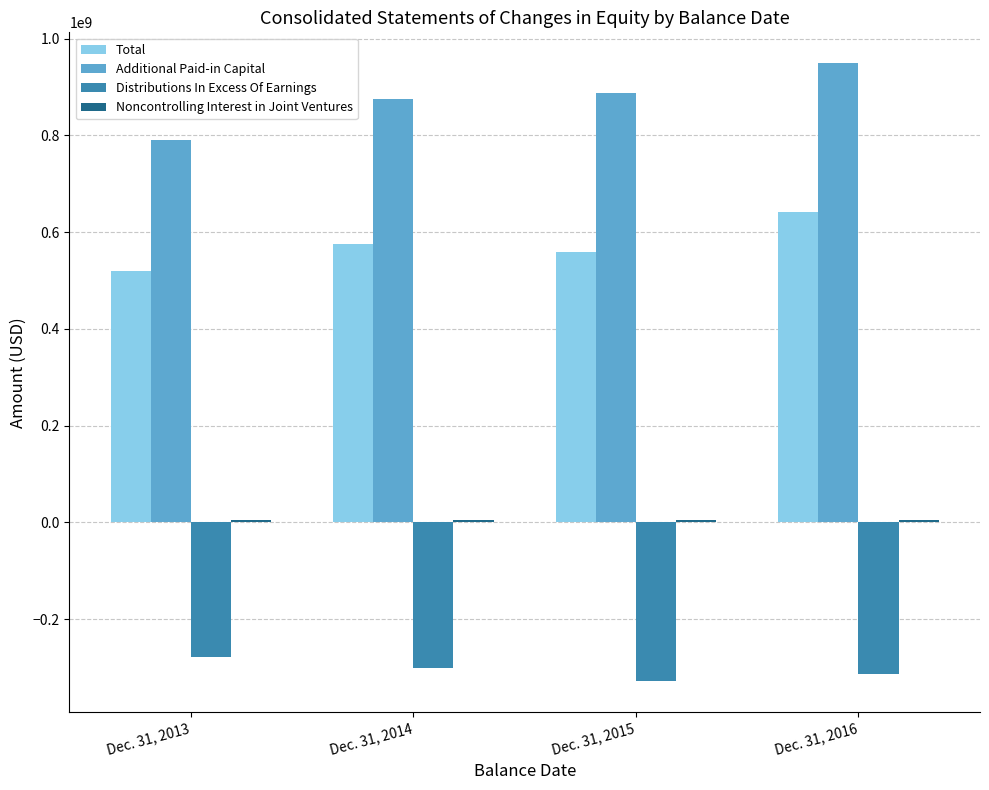

Which label corresponds to the largest value in the chart?

Dec. 31, 2016